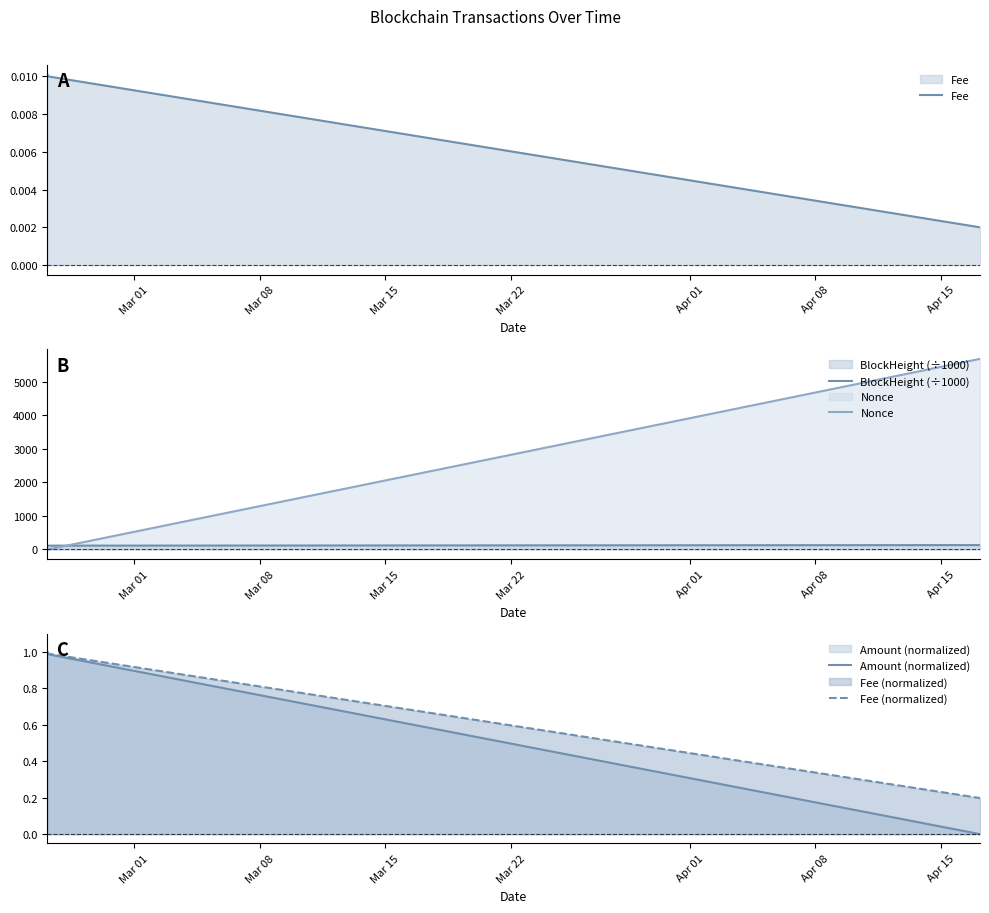

How many Fee values are between 0 and 1?

3